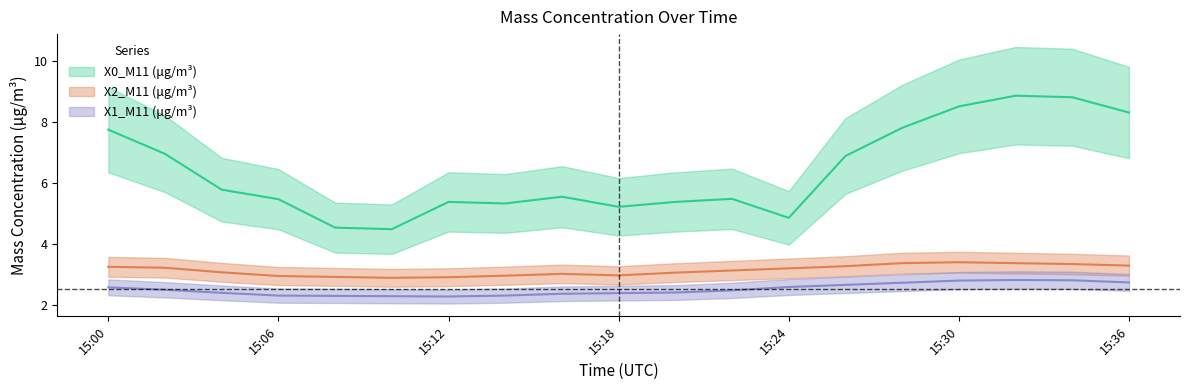

At which category is the sum across all series the highest?

2023-02-16 15:32:00